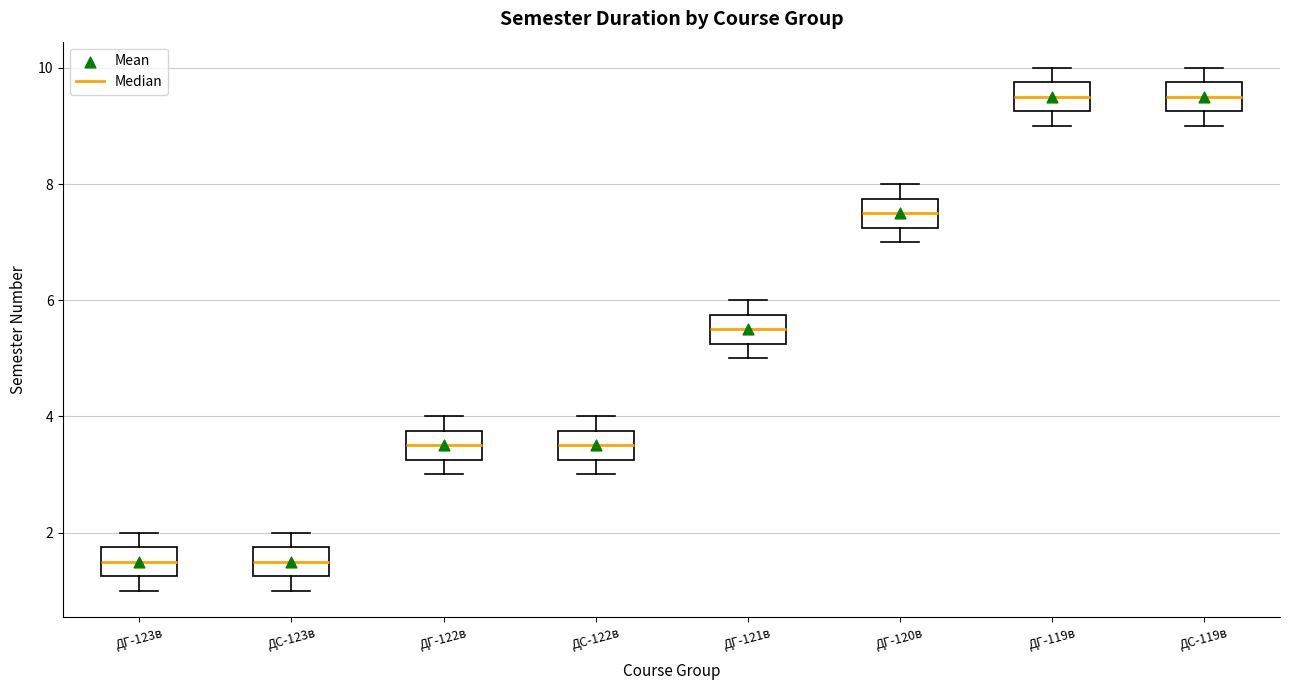

Reading left to right, read every box against the y-axis: the position of its median line, the range the box covers, and the ends of its whiskers. The values are not printed on the chart, so give them approximately, as read against the axis.

ДГ-123в: median 1.6, box 1.2 to 1.8, whiskers 1.0 to 2.0
ДС-123в: median 1.6, box 1.2 to 1.8, whiskers 1.0 to 2.0
ДГ-122в: median 3.6, box 3.2 to 3.8, whiskers 3.0 to 4.0
ДС-122в: median 3.6, box 3.2 to 3.8, whiskers 3.0 to 4.0
ДГ-121в: median 5.6, box 5.2 to 5.8, whiskers 5.0 to 6.0
ДГ-120в: median 7.6, box 7.2 to 7.8, whiskers 7.0 to 8.0
ДГ-119в: median 9.6, box 9.2 to 9.8, whiskers 9.0 to 10.0
ДС-119в: median 9.6, box 9.2 to 9.8, whiskers 9.0 to 10.0